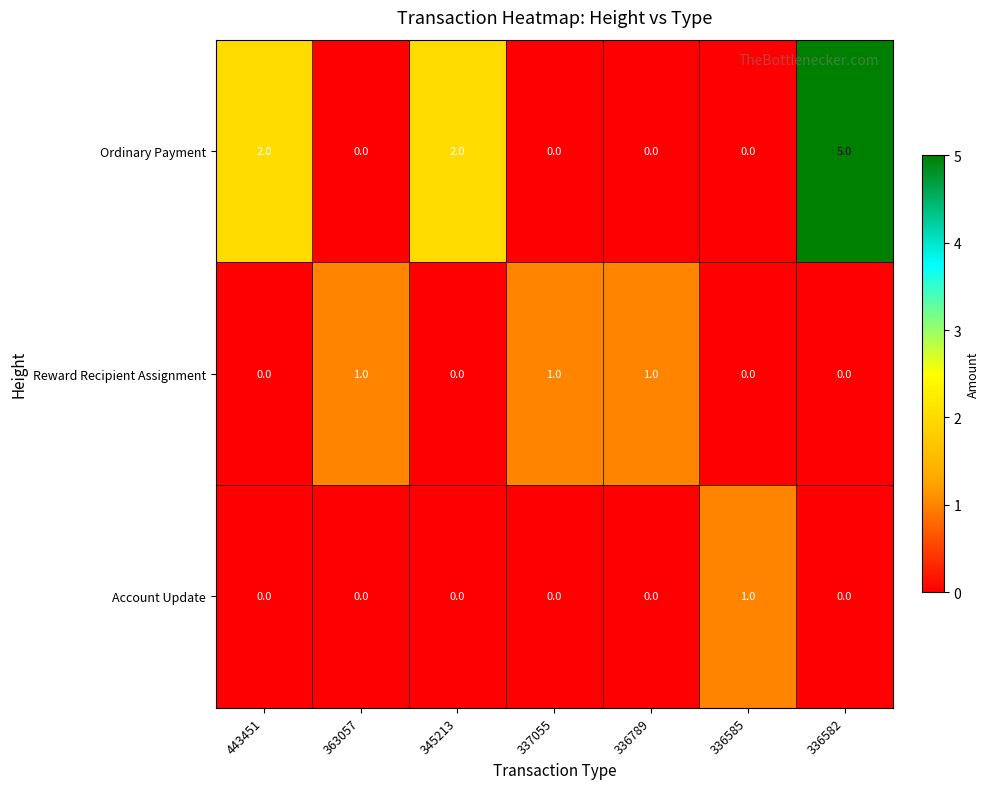

Count the Reward Recipient Assignment values in the range 0 to 1.

7